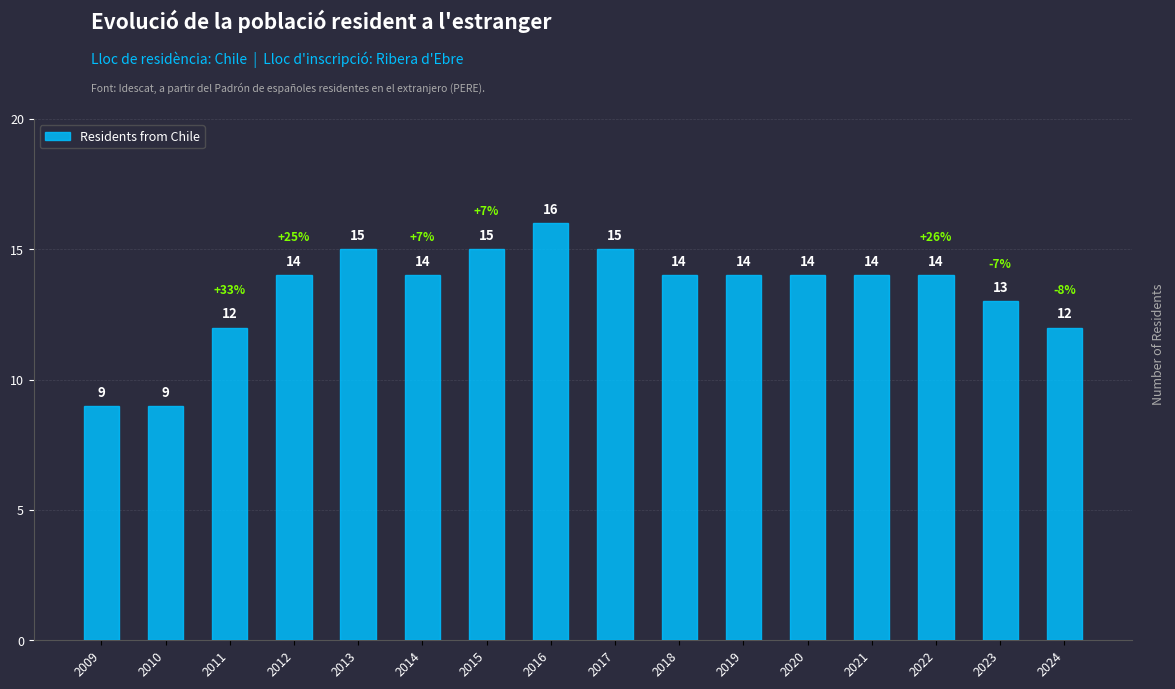

Is it true that the value at 2017 is 23?

False